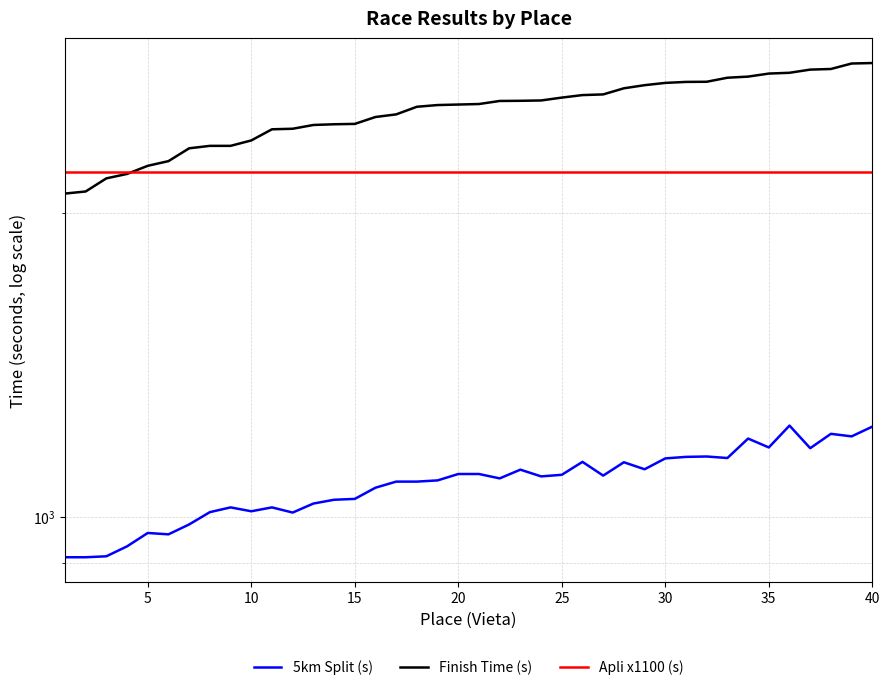

True or false: Apli x1100 (s) and Finish Time (s) intersect in this chart.

True